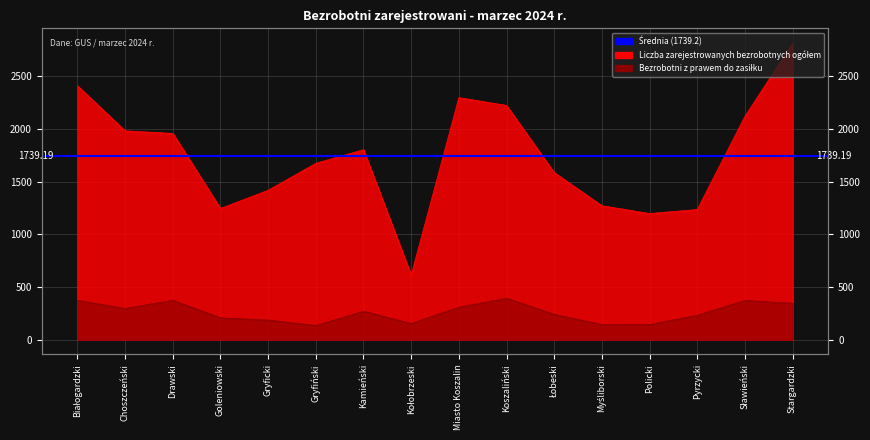

At which label is Bezrobotni z prawem do zasiłku closest to 263?

Kamieński